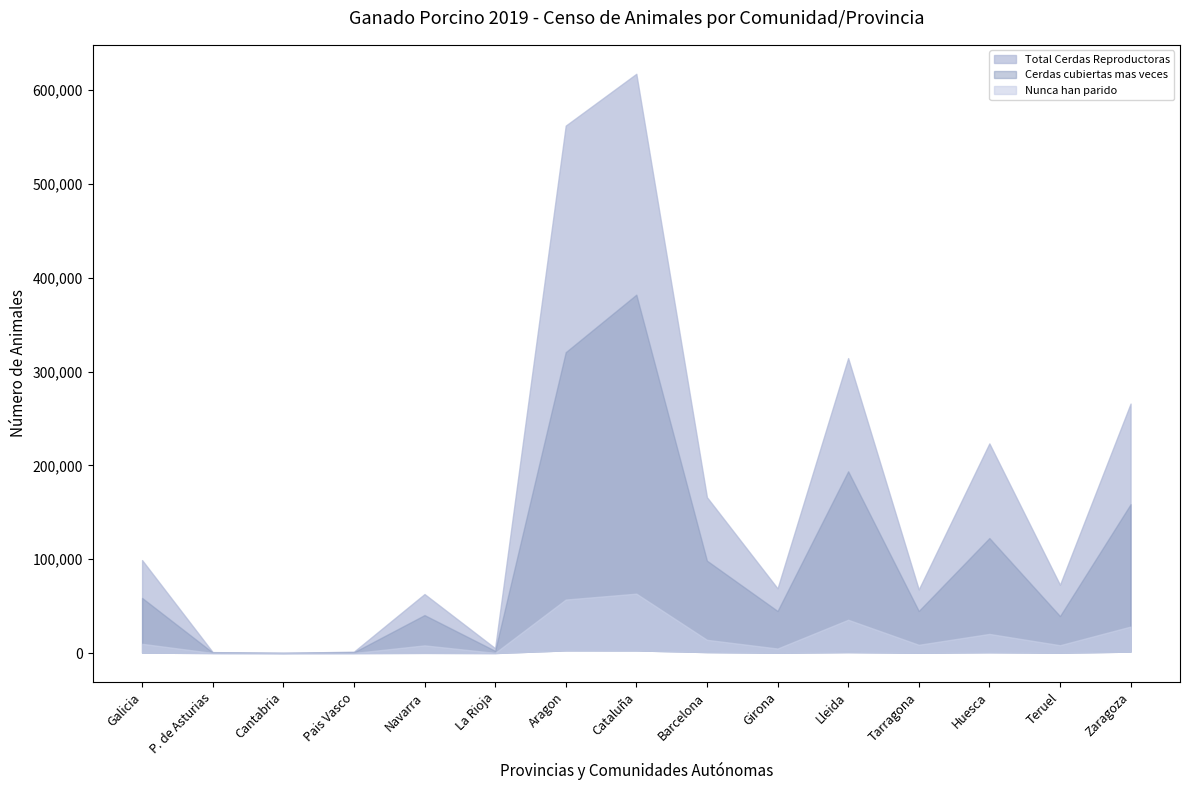

What is the value of the Total Cerdas Reproductoras point at the 15th from the left?

265840